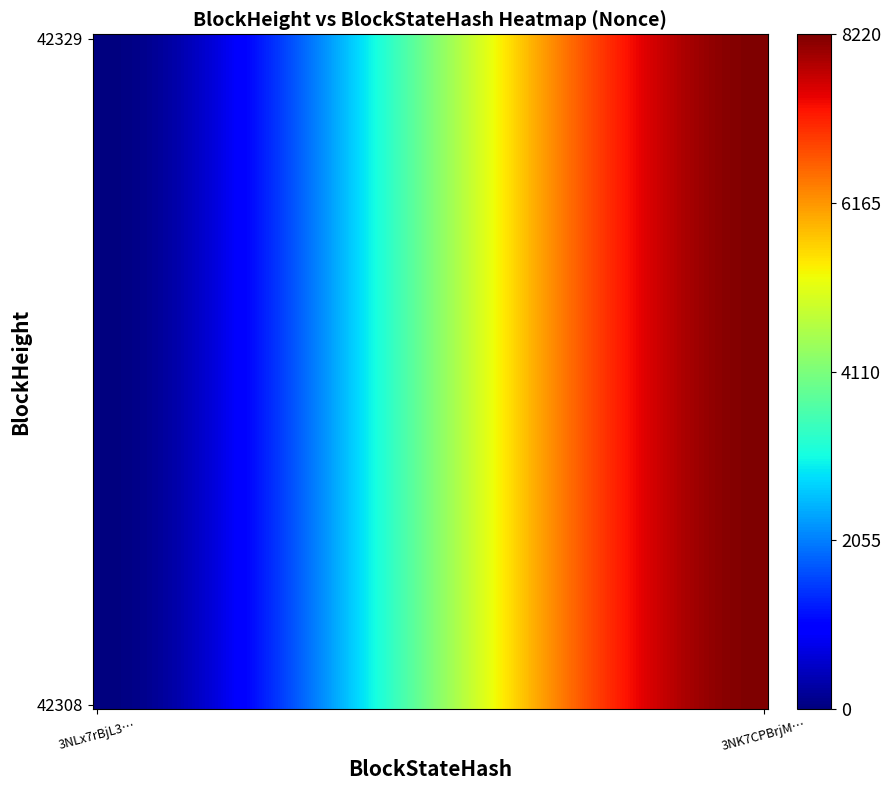

Reading left to right, list all the values displayed in this chart.

42329: 0	8220
42308: 0	8220